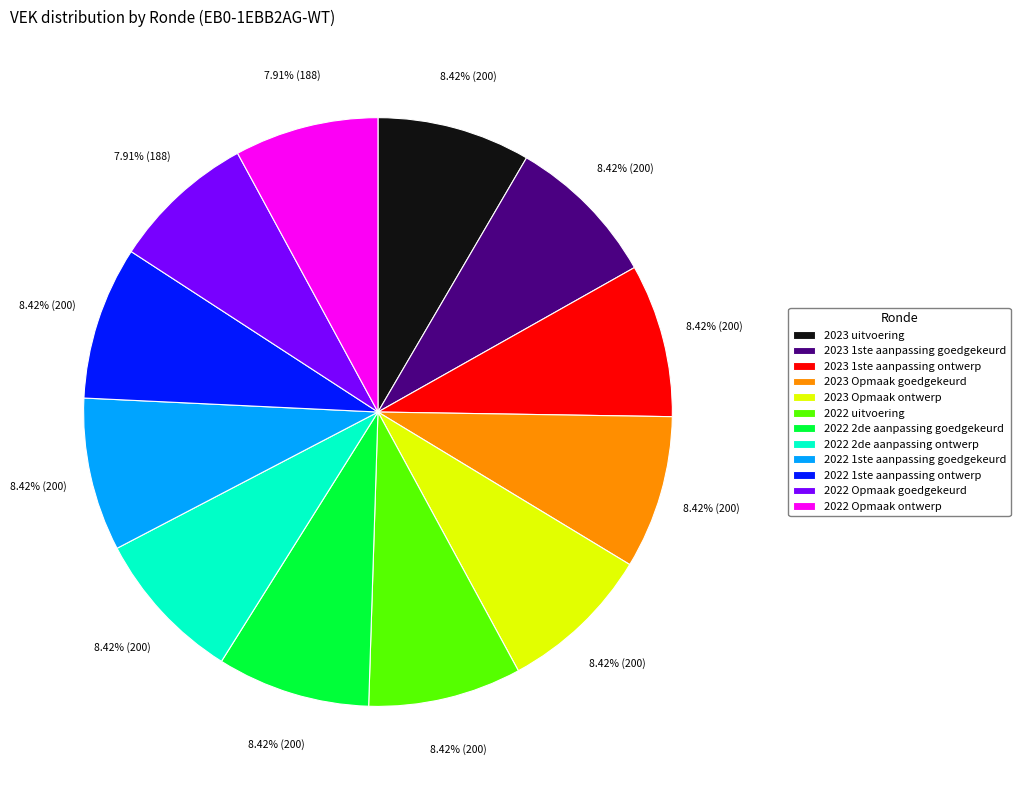

To the nearest percent, what is the difference between the largest and smallest slice percentages?

1%